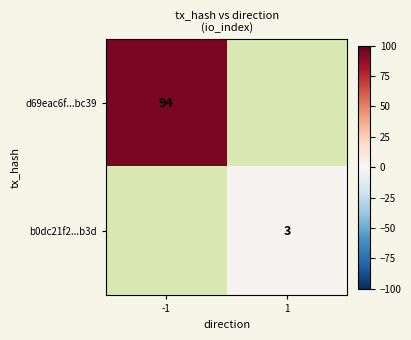

The b0dc21f2...b3d series shows 5 at 1. True or false?

False